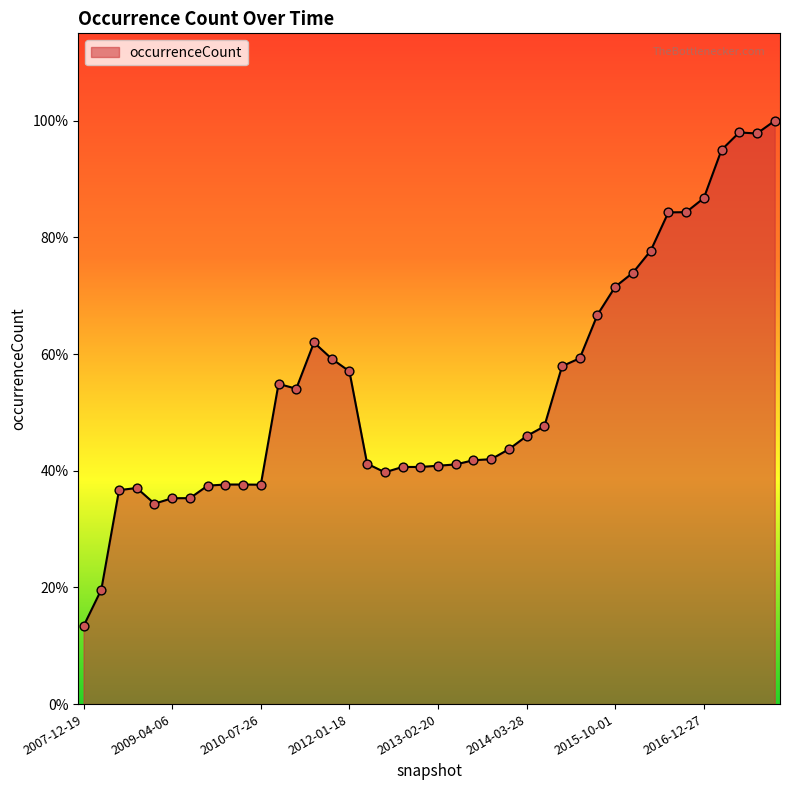

Does the chart have visible grid lines?

No